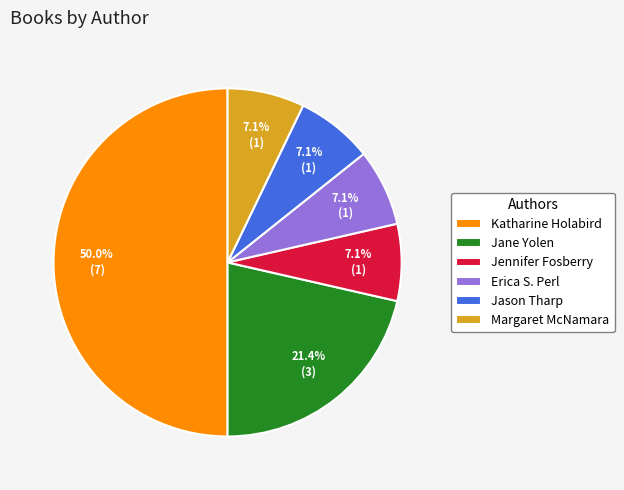

Which slice is the largest?

Katharine Holabird